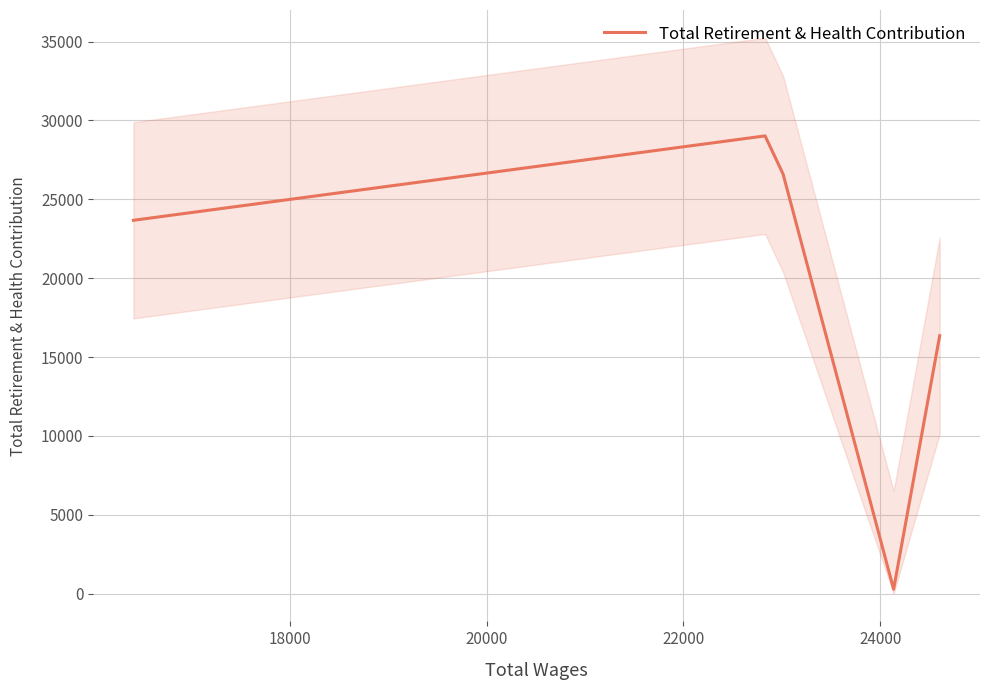

Reading left to right, what are all the values shown in this chart?

23669	29021	26602	279	16351